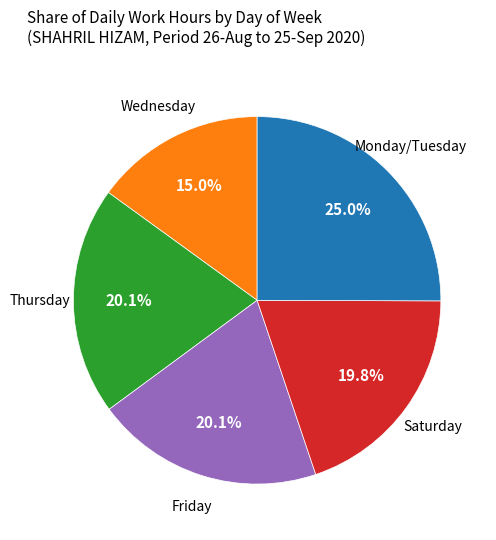

Count the number of slices in the pie.

5